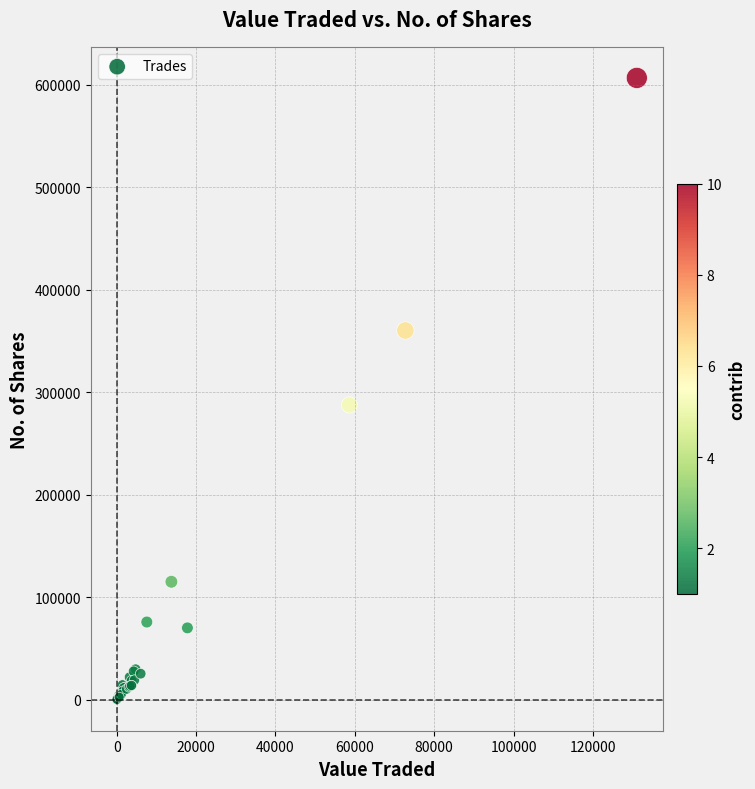

What Y value in the scatter plot is closest to 303279?

287514